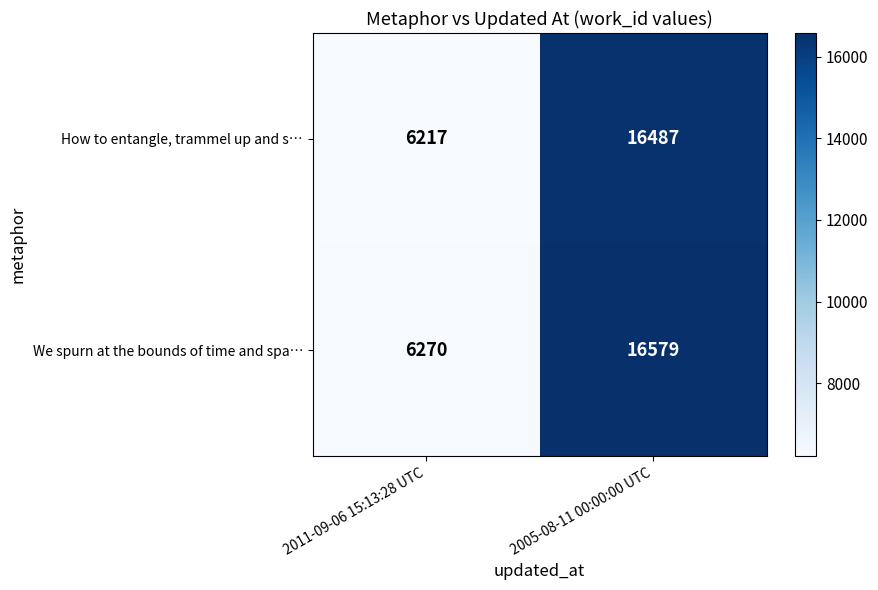

Rank the series at 2005-08-11 00:00:00 UTC from lowest to highest value.

How to entangle, trammel up and s…, We spurn at the bounds of time and spa…